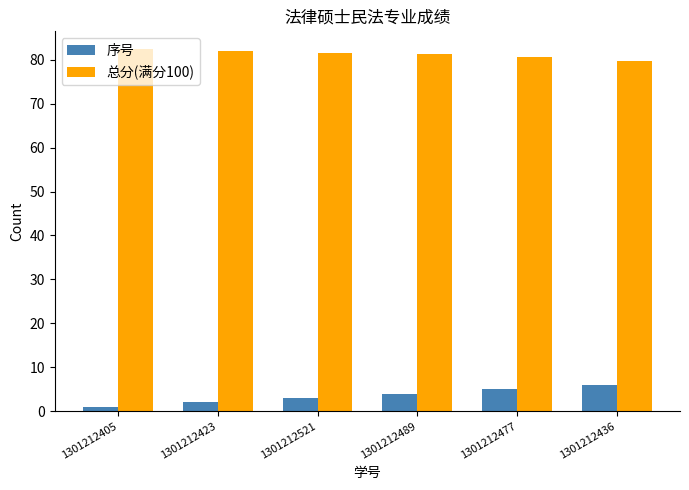

At 1301212521, list the series in order from smallest to largest.

序号, 总分(满分100)